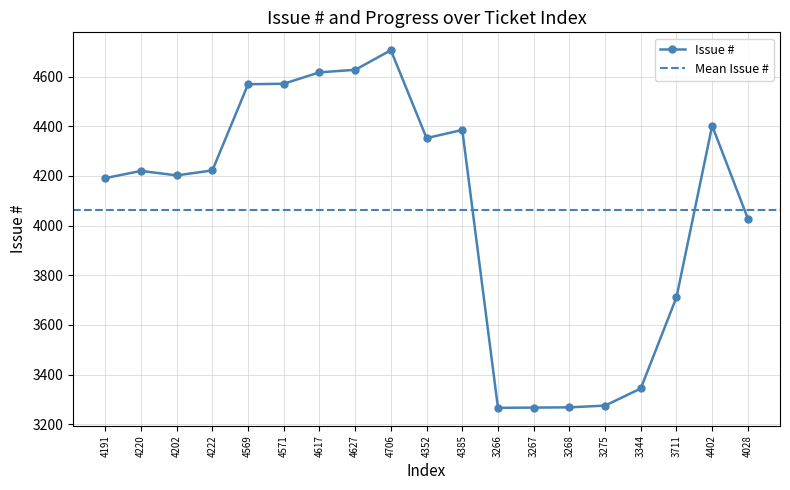

Where is the first local maximum?

4220